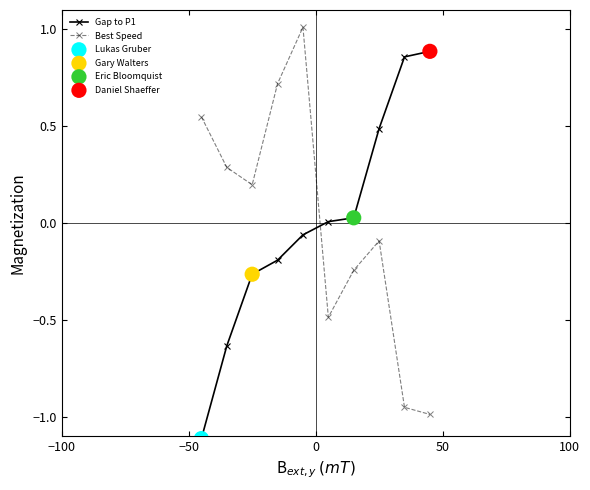

Rank the series by their maximum value, from highest to lowest.

Best Speed, Gap to P1